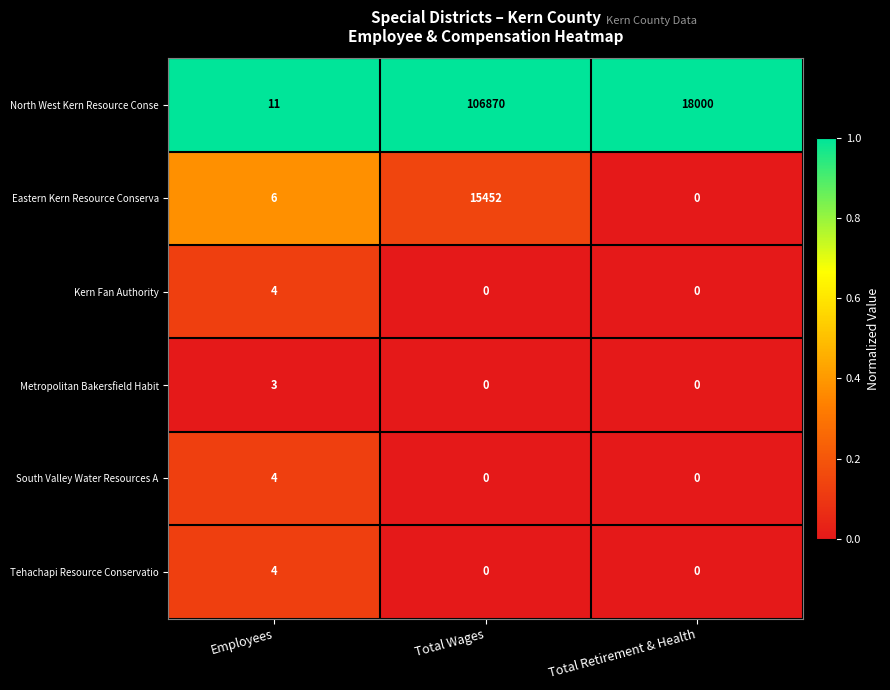

What is the spread (max minus min) of values at Employees?

8